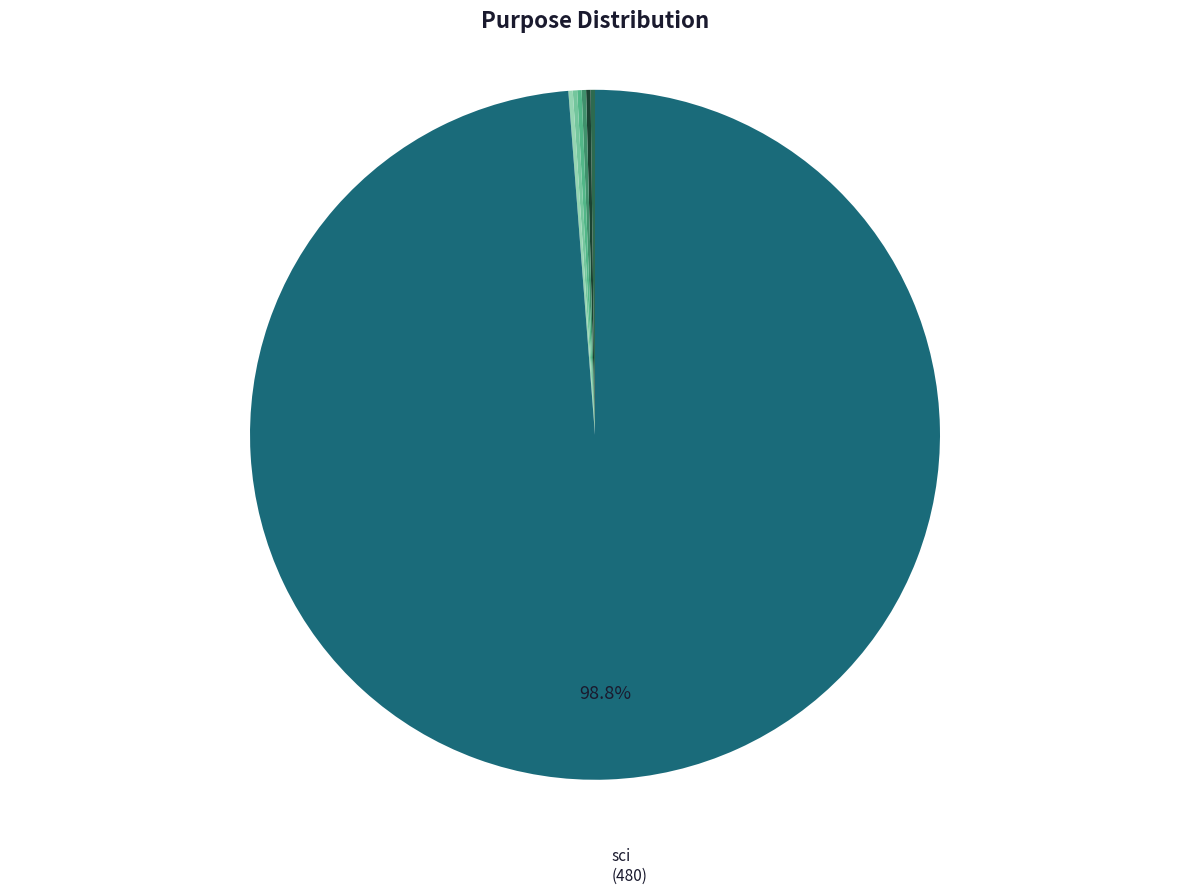

Is there a majority slice in this chart?

Yes